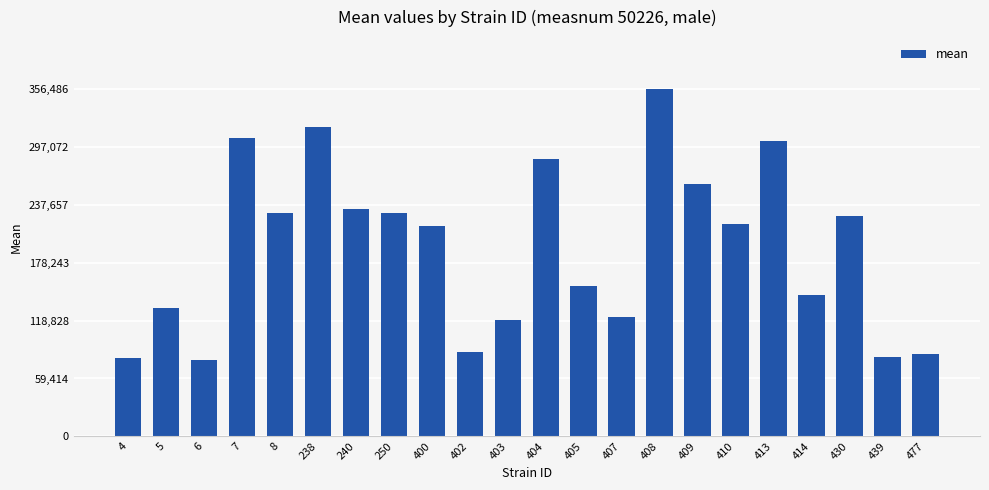

What is the ratio of the value at 8 to the value at 410?

1.1